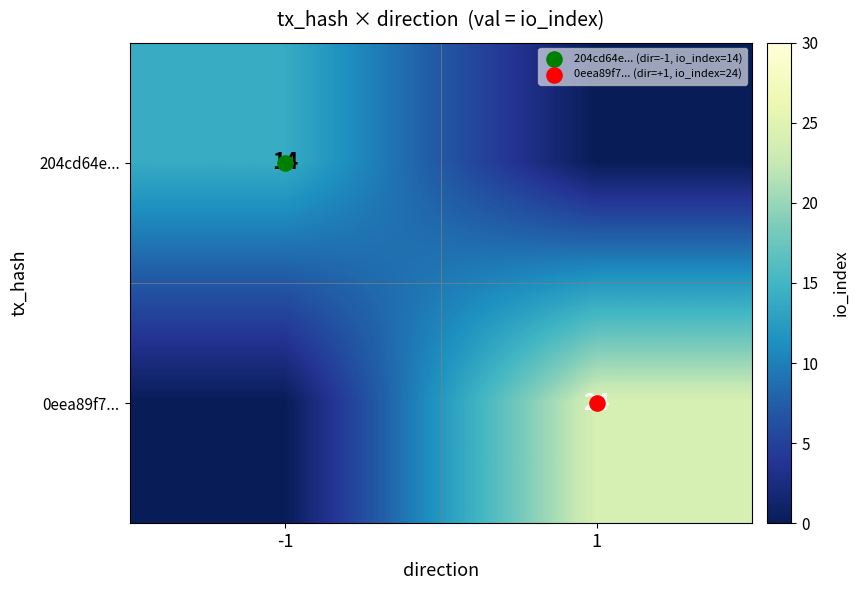

Rank the series by their maximum value, from lowest to highest.

204cd64e..., 0eea89f7...